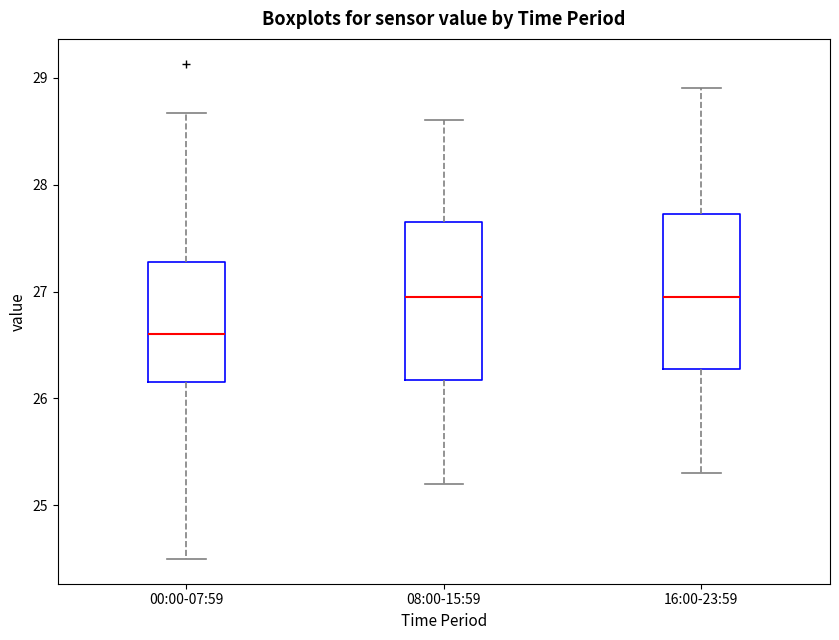

Where is the upper edge of the box for 00:00-07:59 on the y-axis? The values are not printed on the chart, so give them approximately, as read against the axis.

27.3